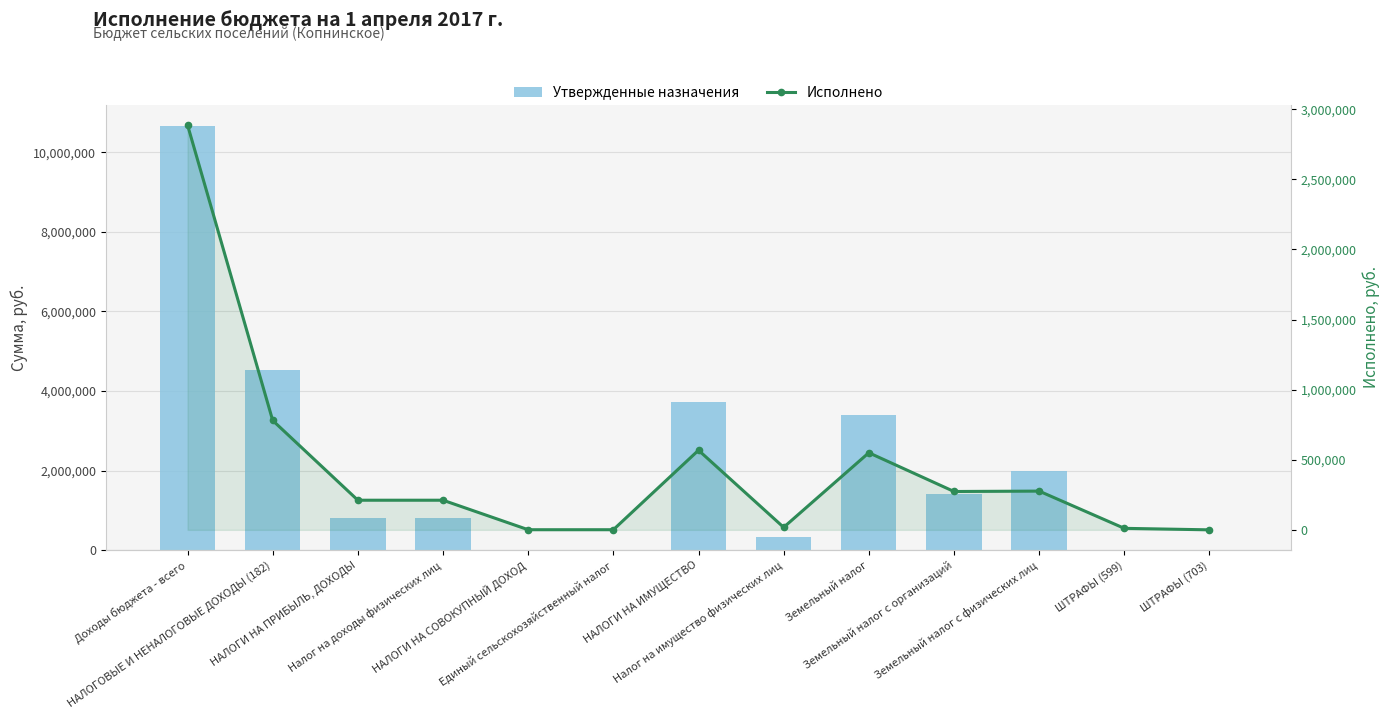

What is the value of the Исполнено bar at the 12th from the left?

10800.0